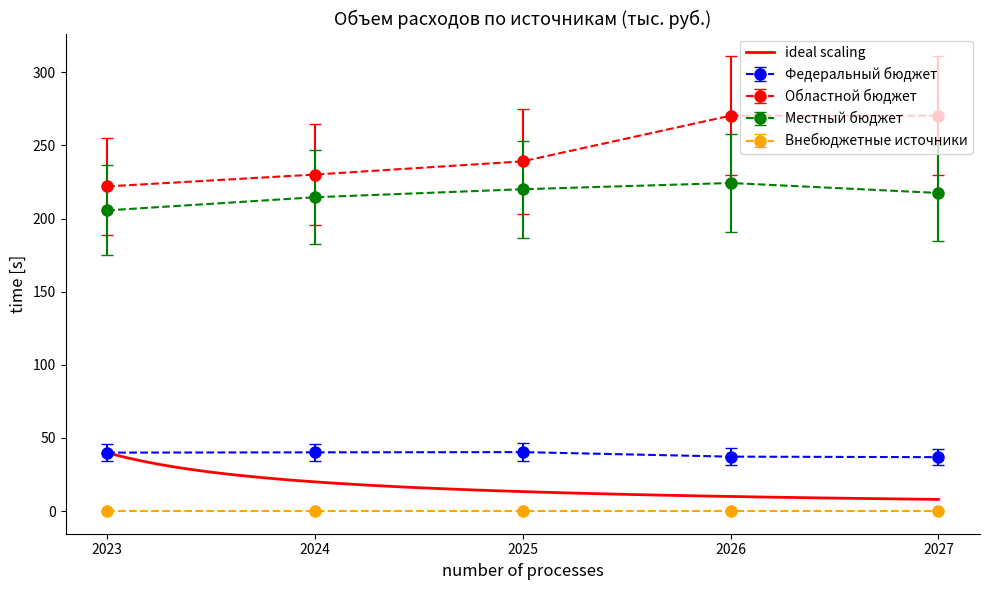

At which category does the chart reach its minimum across all series?

2027